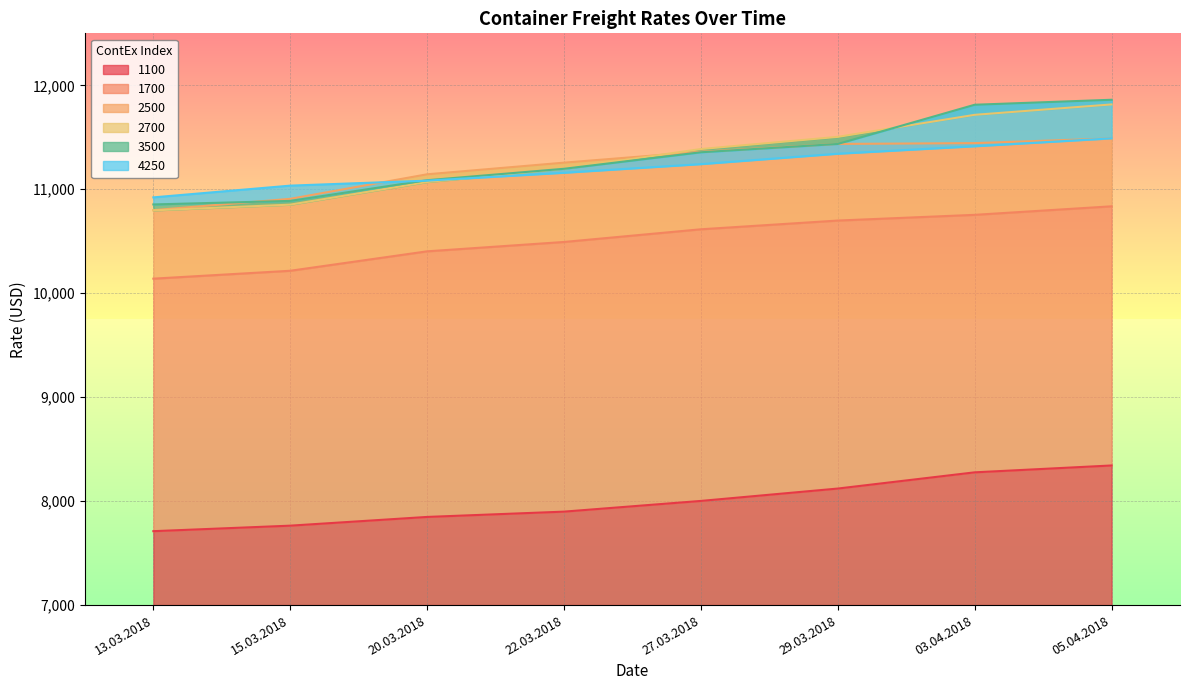

What position from the left is 13.03.2018?

1